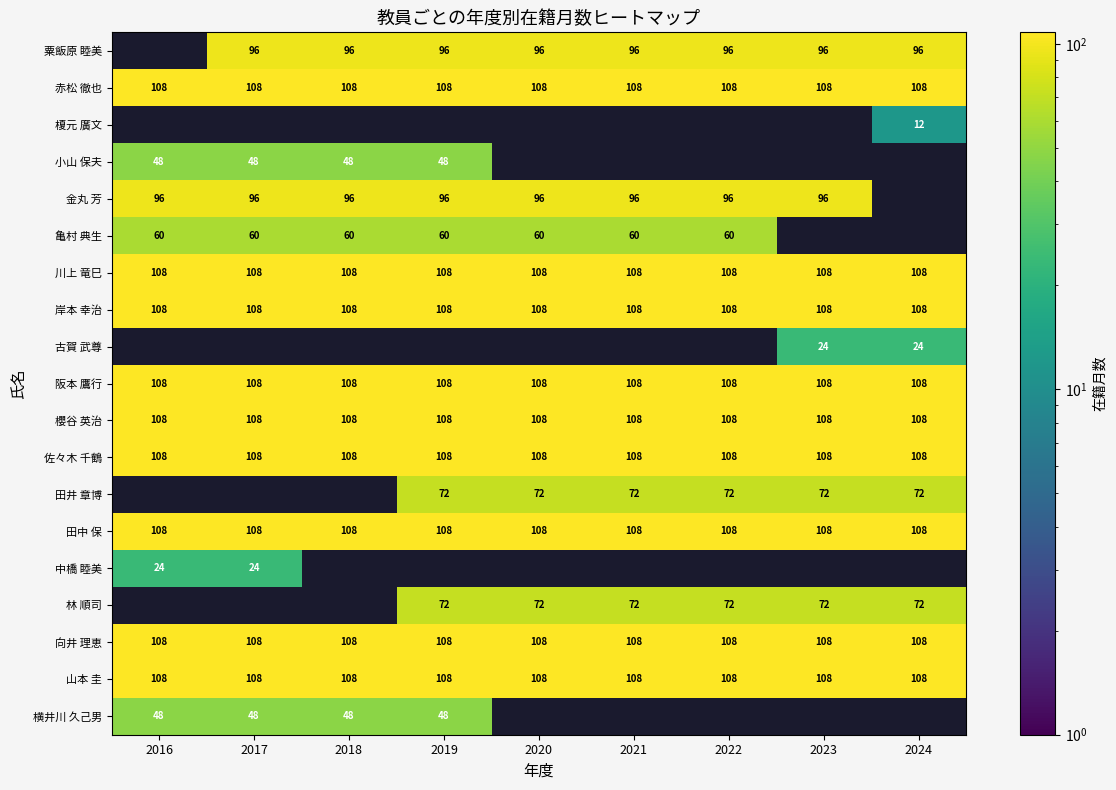

What is the sum of the 亀村 典生 values at 2019 and 2020?

120